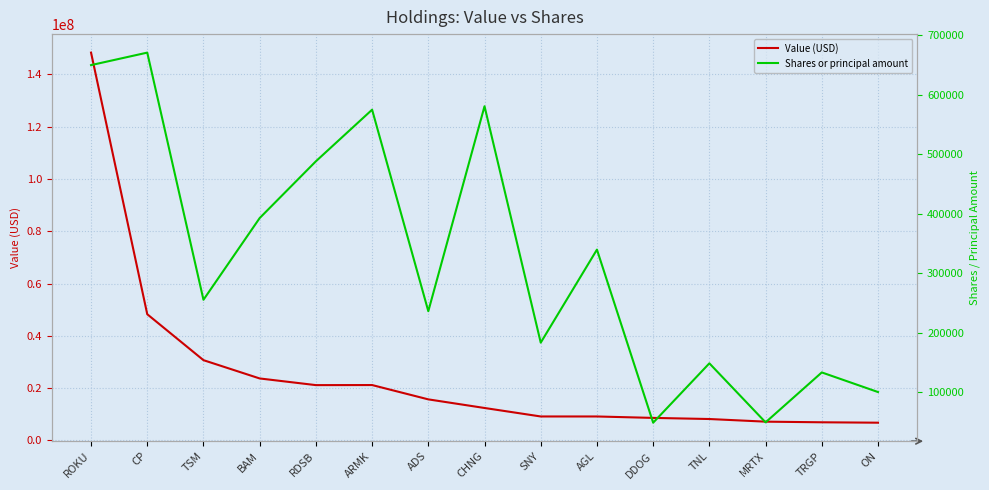

Reading left to right, extract all data points from this chart.

Value (USD): 148330000	48274000	30706000	23711000	21163000	21189000	15711000	12418000	9173000	9169000	8625000	8197000	7188000	6948000	6792000
Shares or principal amount: 650000	671027	255225	392700	488200	575000	236000	580800	183100	339600	48427	148300	49000	133000	100000